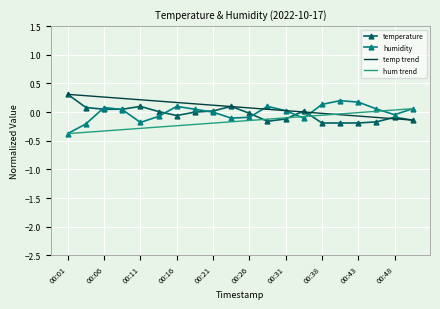

How many interior local valleys does the humidity series have?

4